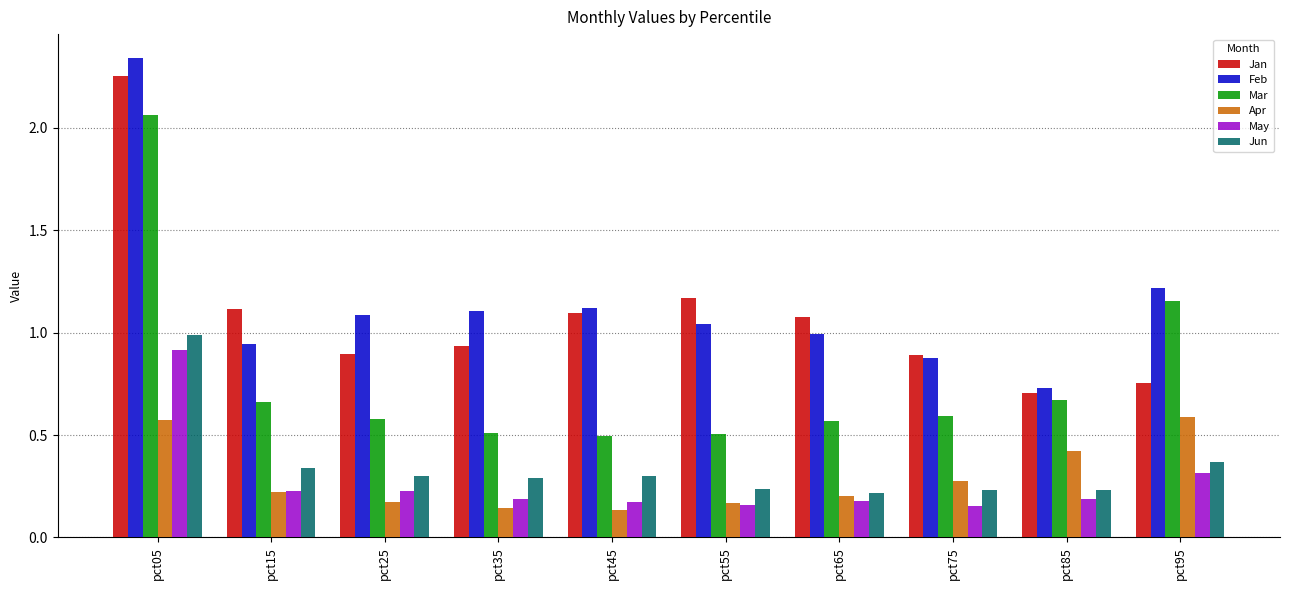

The value of Mar at pct45 is 0.5. True or false?

True